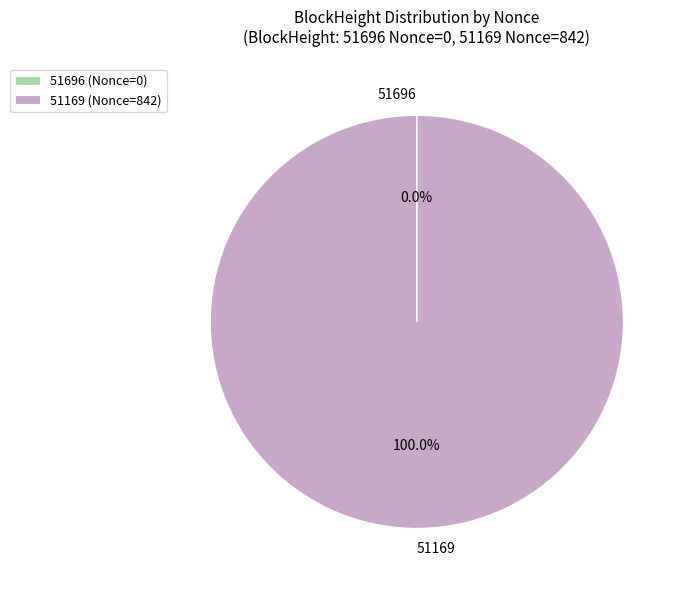

Is there any slice that represents more than half of the pie?

Yes